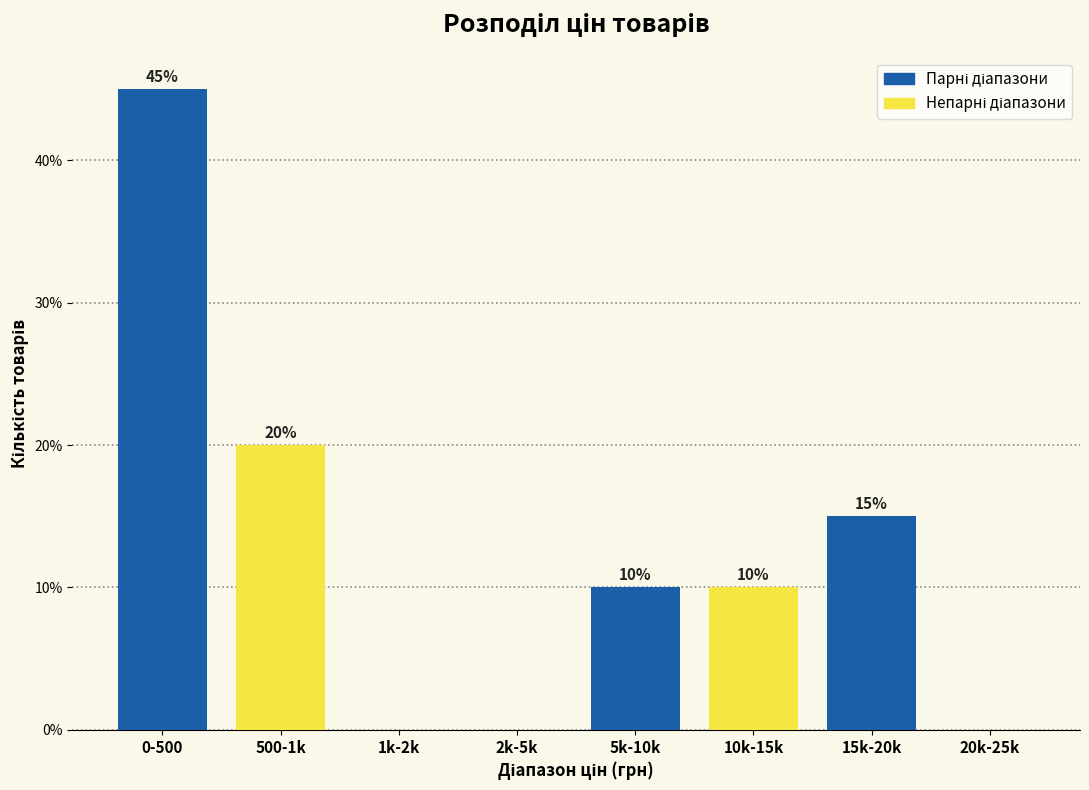

Reading right to left, extract all data points from this chart.

20k-25k=0	15k-20k=15	10k-15k=10	5k-10k=10	2k-5k=0	1k-2k=0	500-1k=20	0-500=45